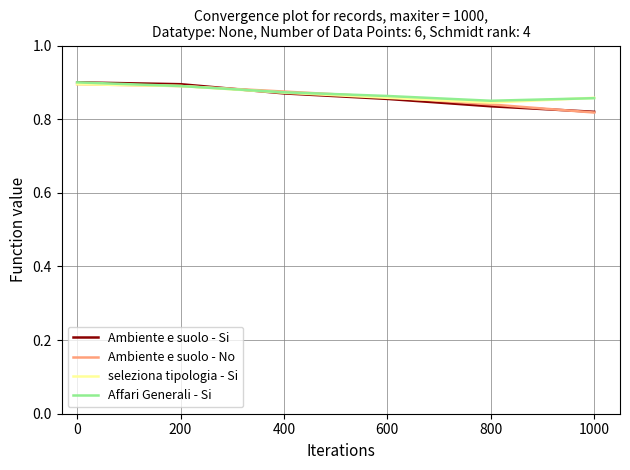

Count the Affari Generali - Si values in the range 0 to 1.

6